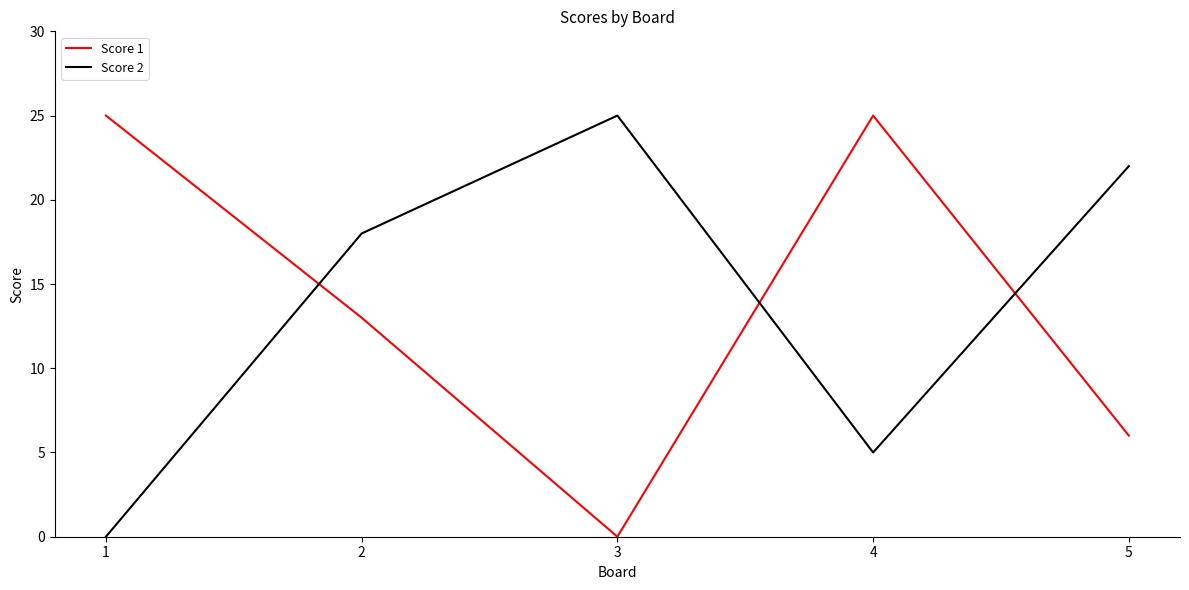

Reading left to right, extract all data points from this chart.

Score 1: 25	13	0	25	6
Score 2: 0	18	25	5	22